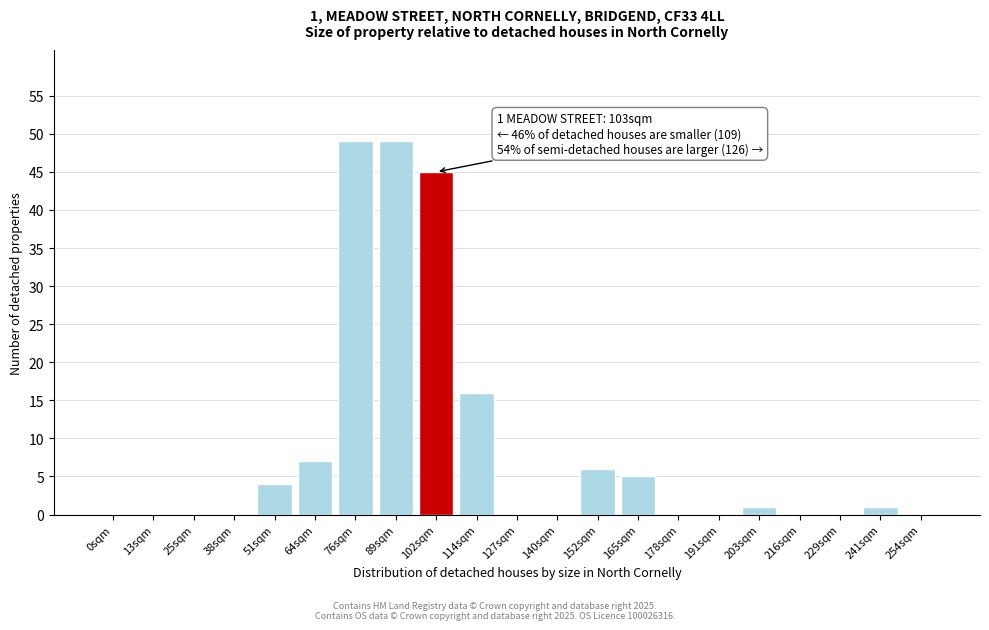

Reading left to right, transcribe all the data shown in this chart.

0sqm=0	13sqm=0	25sqm=0	38sqm=0	51sqm=4	64sqm=7	76sqm=49	89sqm=49	102sqm=45	114sqm=16	127sqm=0	140sqm=0	152sqm=6	165sqm=5	178sqm=0	191sqm=0	203sqm=1	216sqm=0	229sqm=0	241sqm=1	254sqm=0